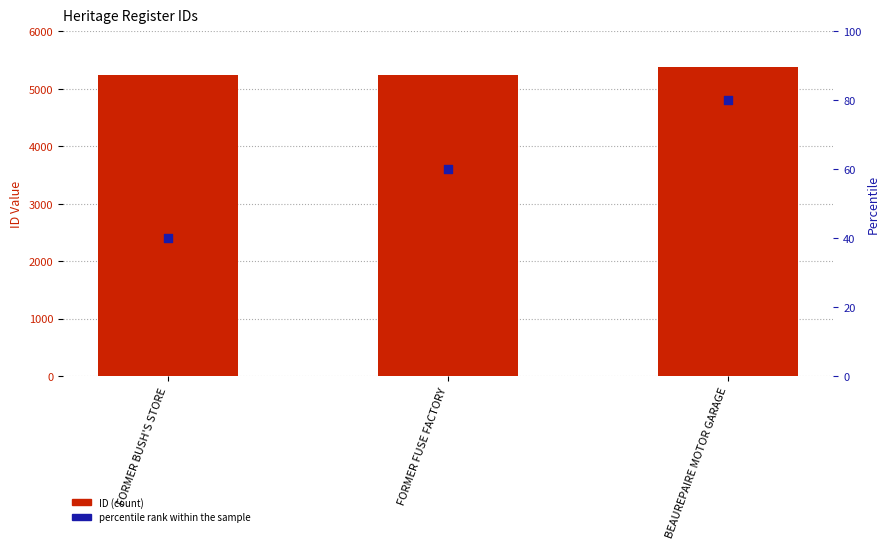

At how many categories does at least one series exceed 1119?

3